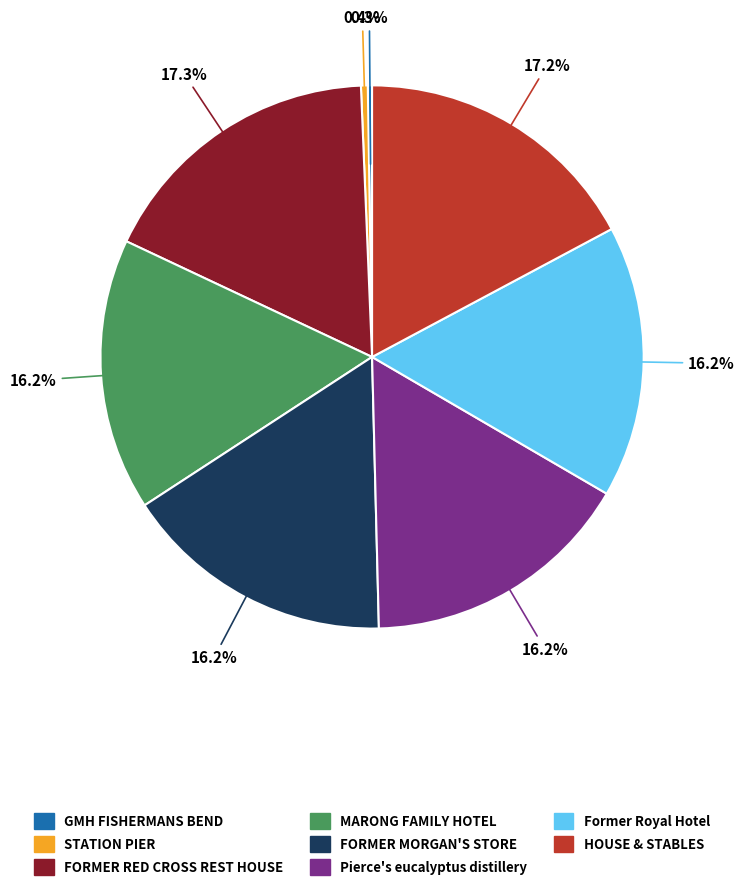

Is it true that Former Royal Hotel is 16% of the pie?

True